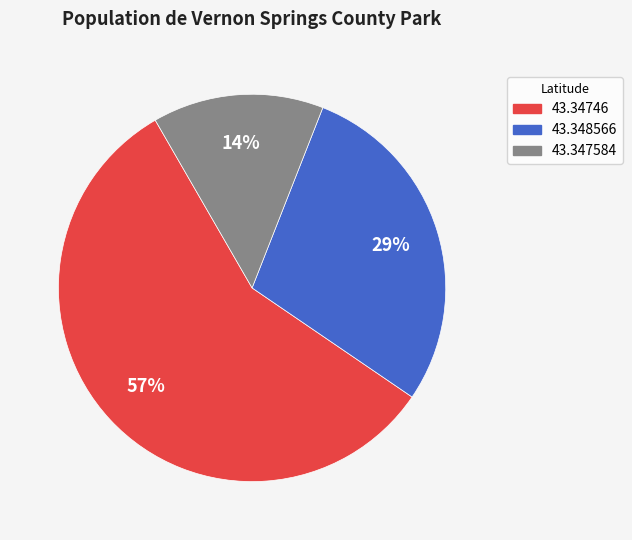

Is there a majority slice in this chart?

Yes